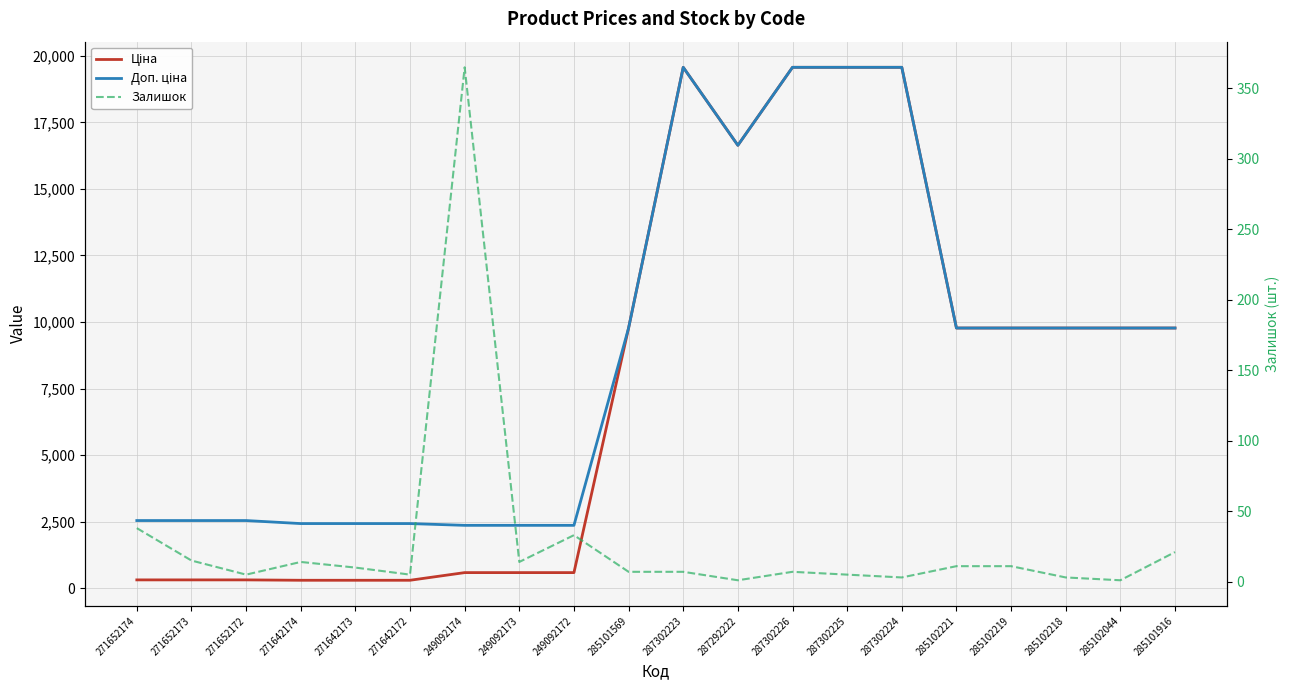

What are all the series names shown in the legend?

Ціна, Доп. ціна, Залишок